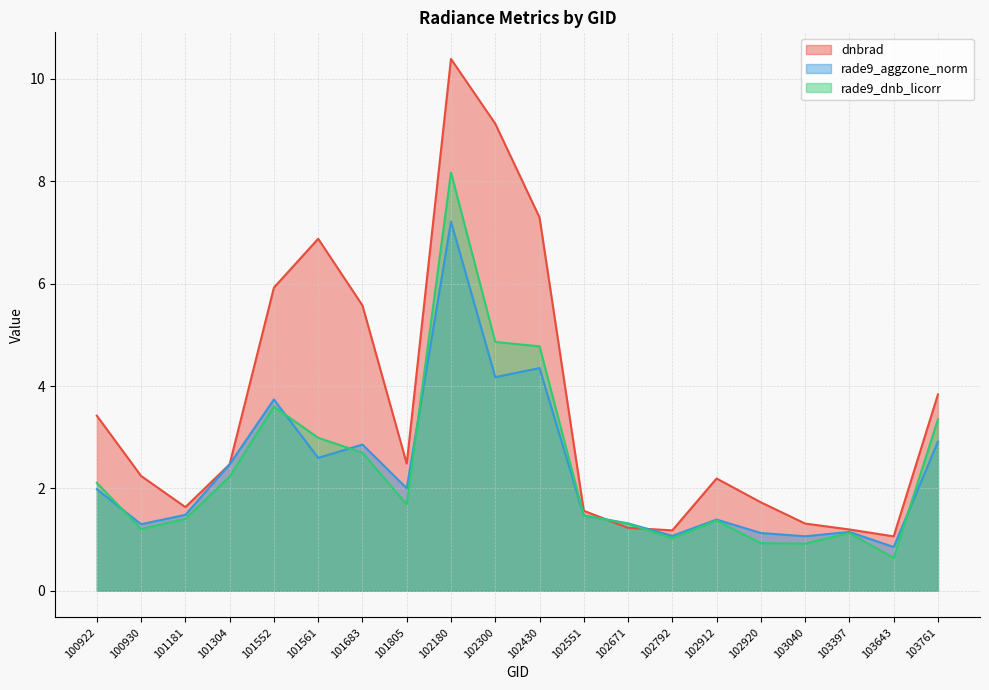

What is the maximum value shown in the chart?

10.4